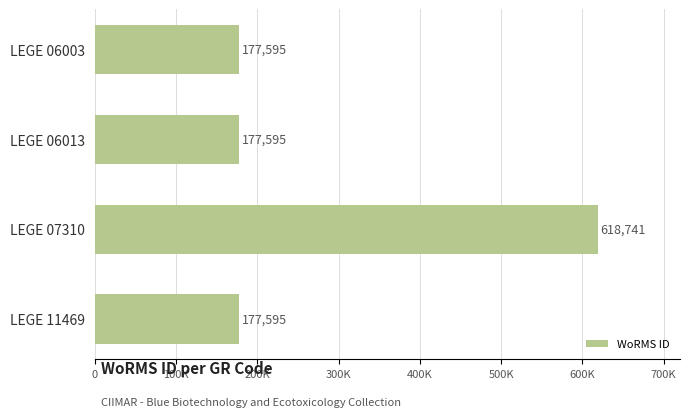

Are the bars grouped side by side (vs. stacked)?

No